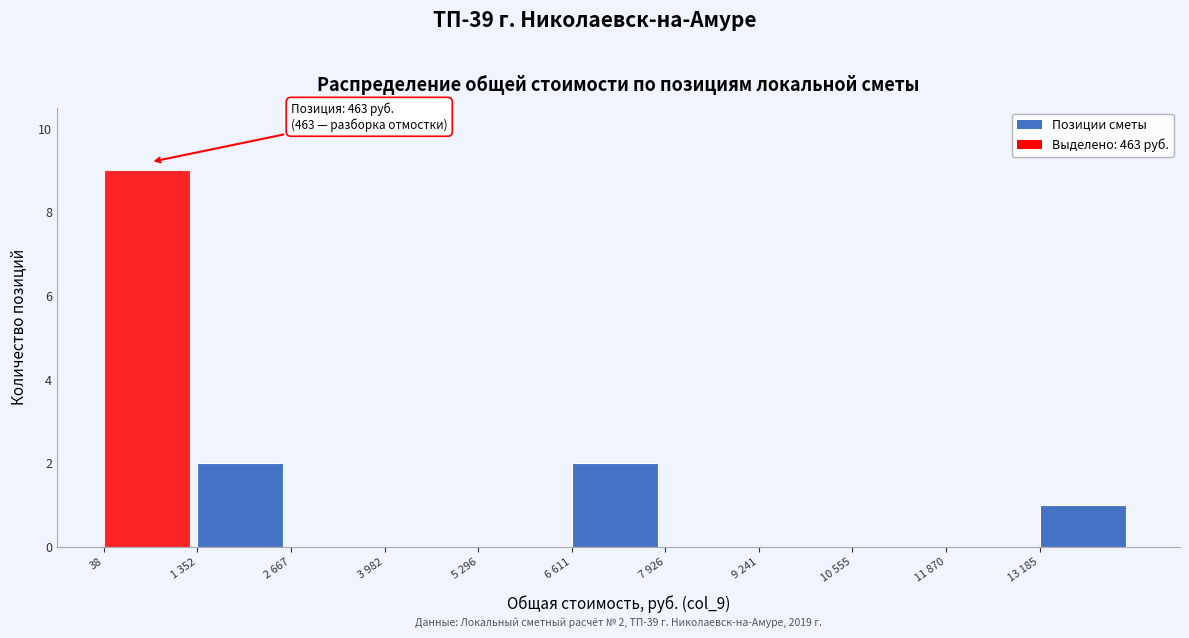

Reading left to right, transcribe all the data shown in this chart.

38=9	1 352=2	2 667=0	3 982=0	5 296=0	6 611=2	7 926=0	9 241=0	10 555=0	11 870=0	13 185=1